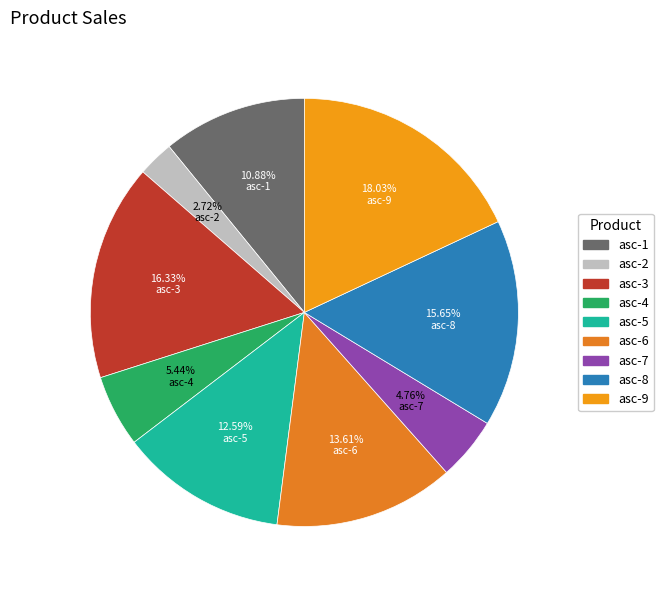

Does any single category account for the majority?

No